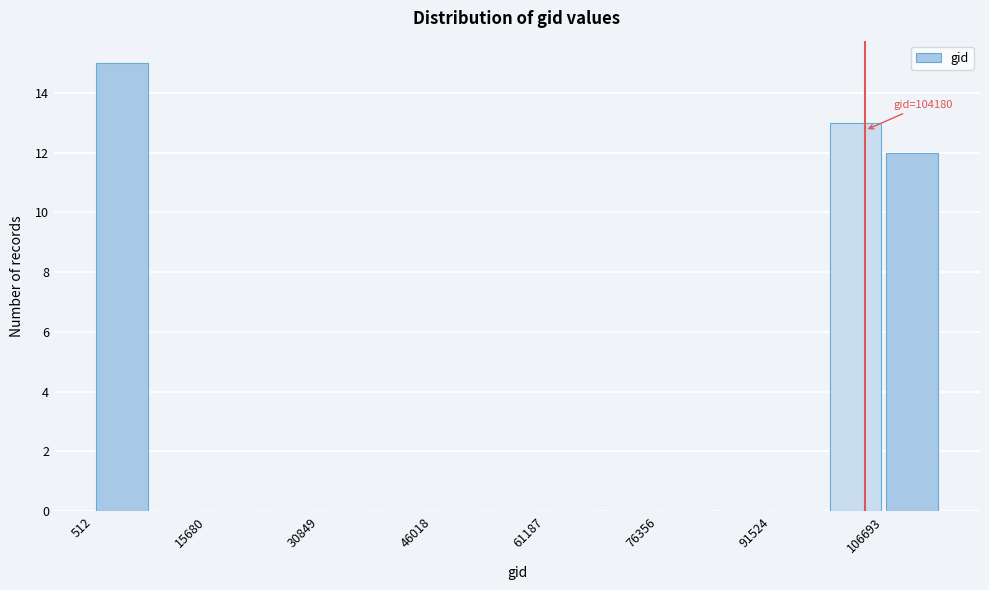

Around what value on the x-axis is the tallest bar? Give the approximate position of its centre, as read against the axis.

4000